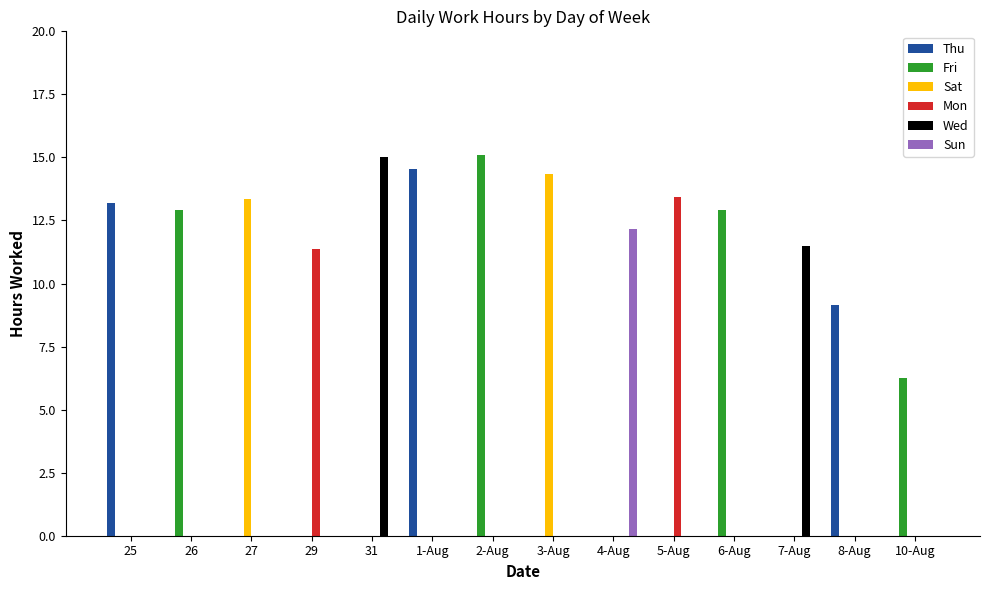

Between 6-Aug and 8-Aug, which series saw the biggest shift?

Fri